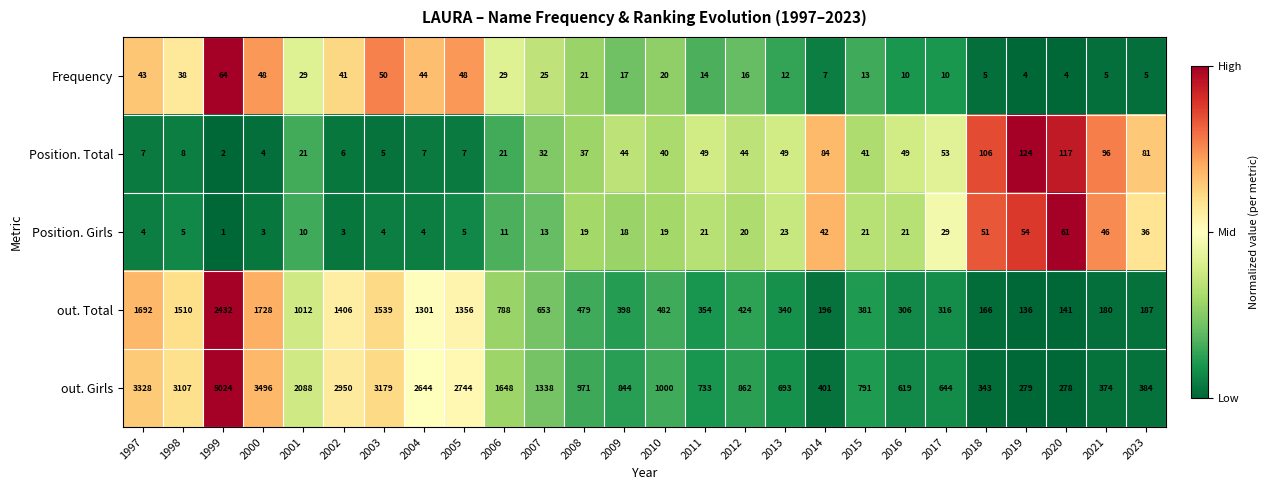

Which series has the largest range (max minus min)?

out. Girls